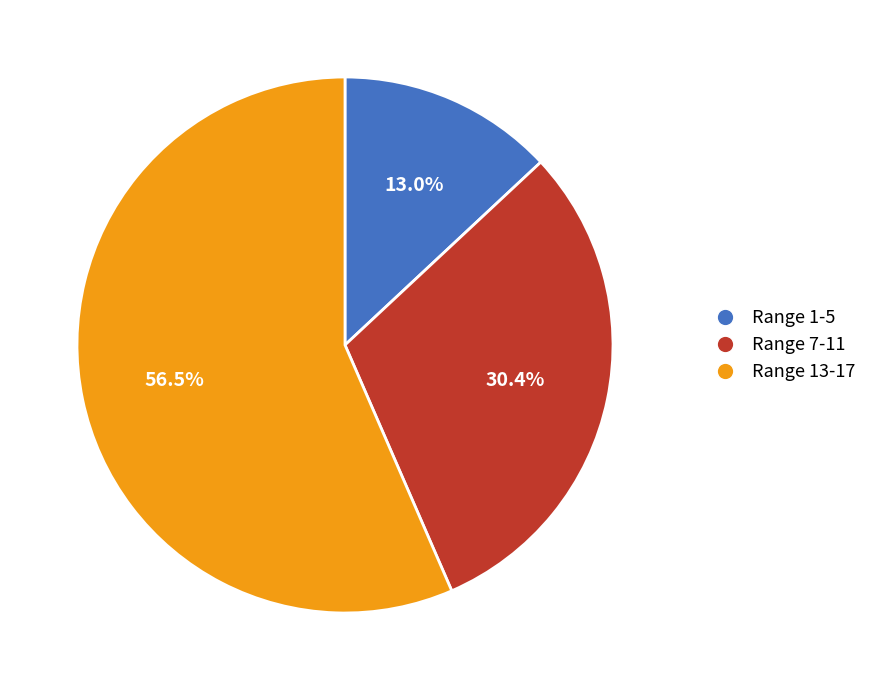

What is the ratio of the value at Range 7-11 to the value at Range 1-5?

2.3